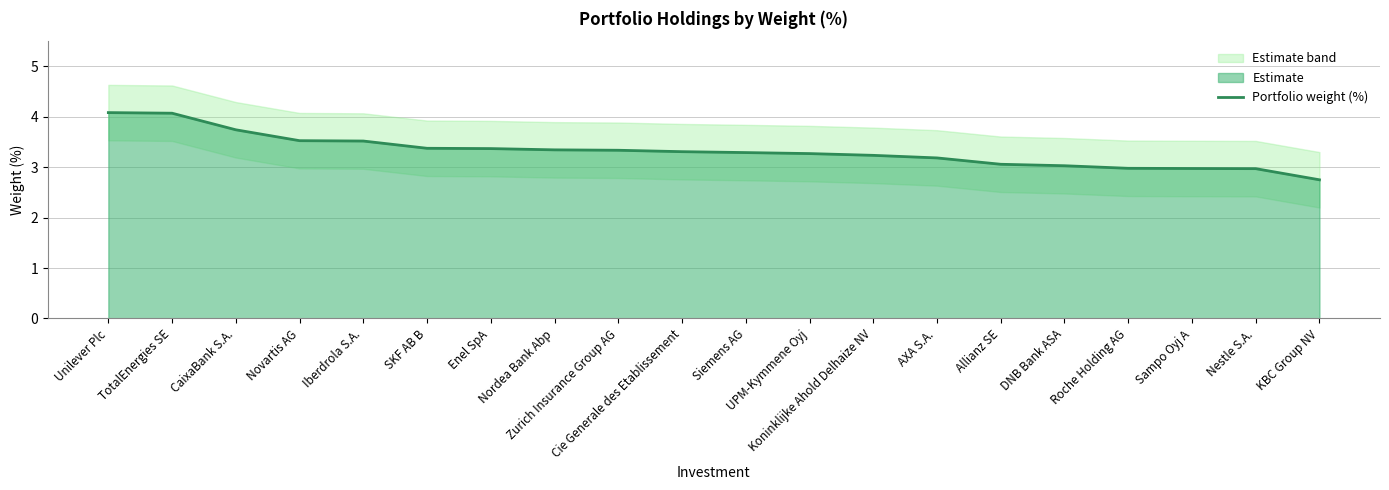

Which label corresponds to the largest value in the chart?

Unilever Plc